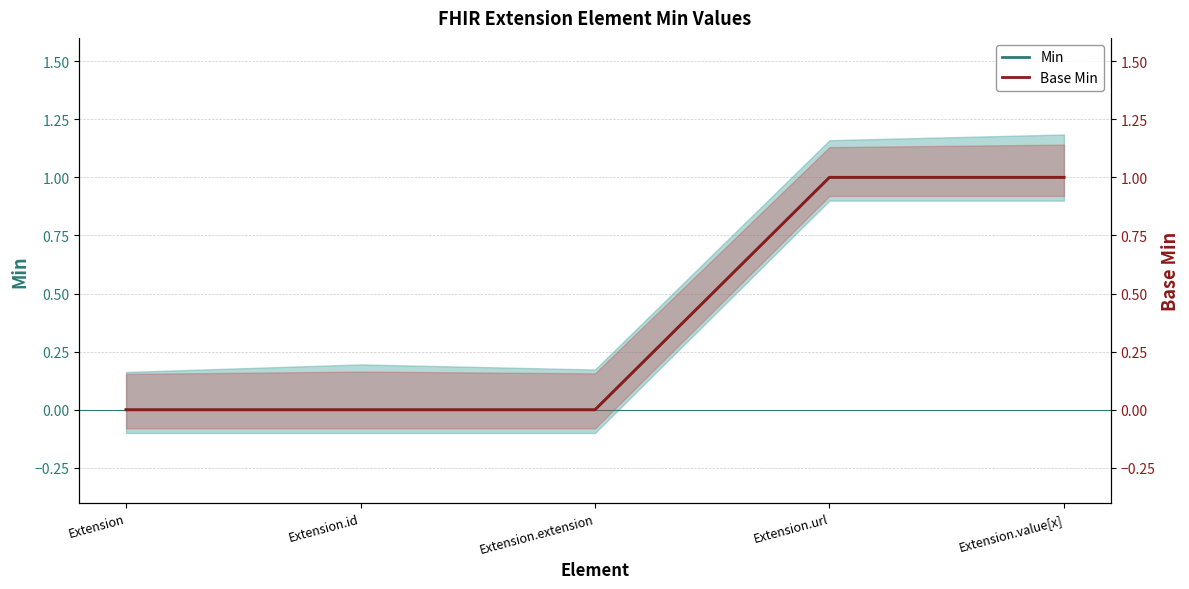

Reading left to right, list all the values displayed in this chart.

Min: 0	0	0	1	1
Base Min: 0	0	0	1	1